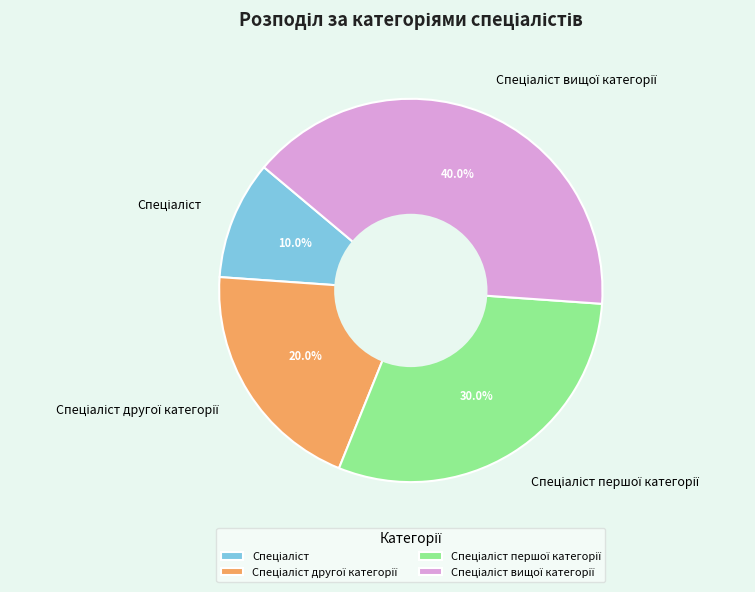

Is there a majority slice in this chart?

No